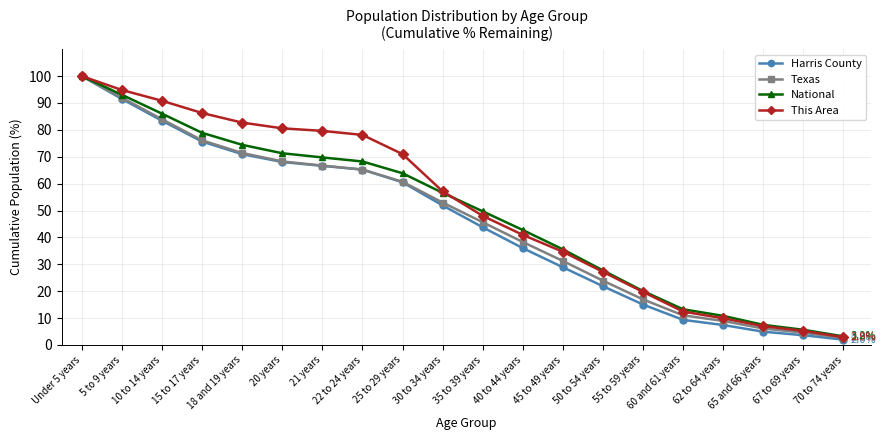

What is the label of the 19th point from the left?

67 to 69 years